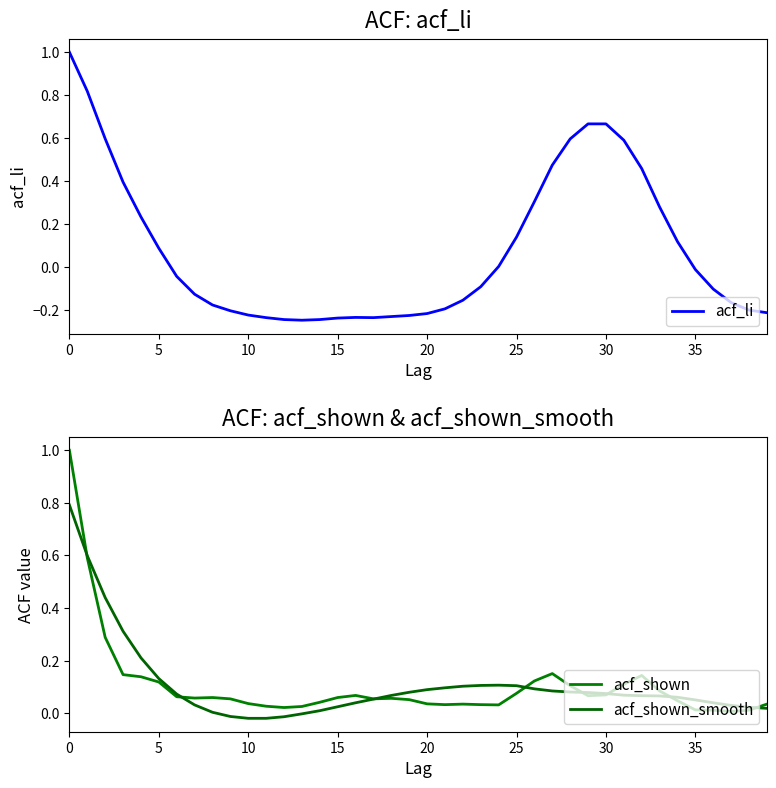

What is the highest value of the acf_li series?

1.0